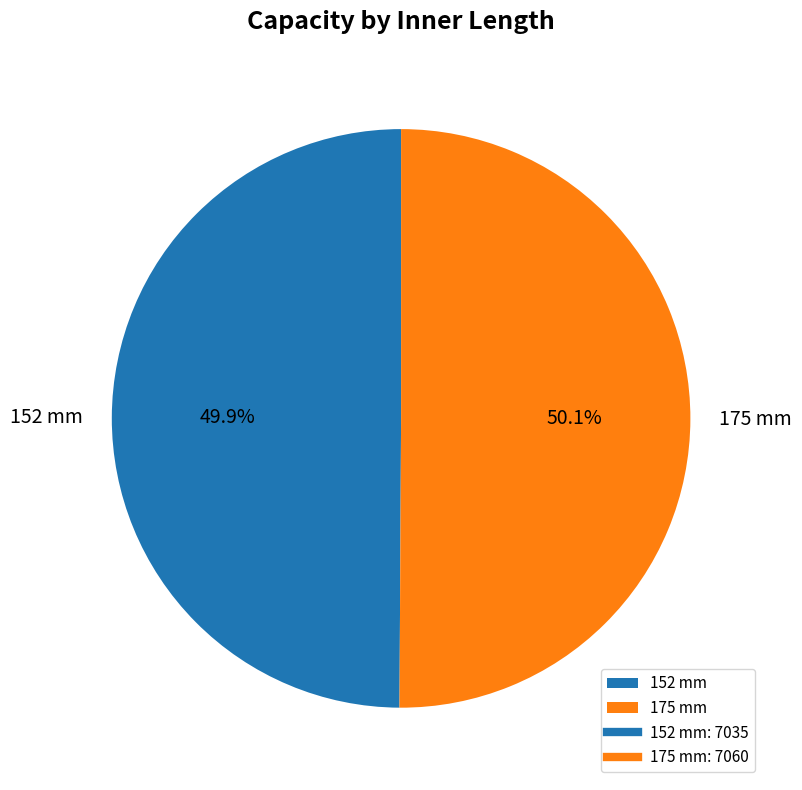

Is there a majority slice in this chart?

Yes